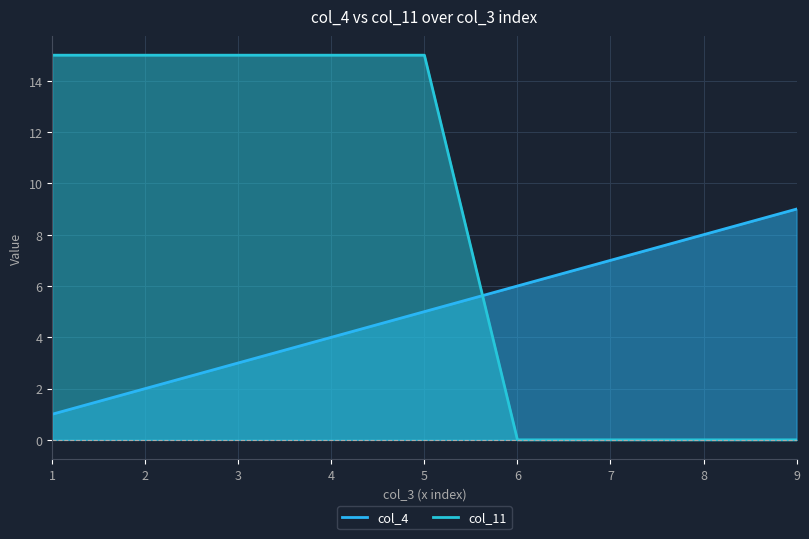

Does the chart display data point markers on the line(s)?

No